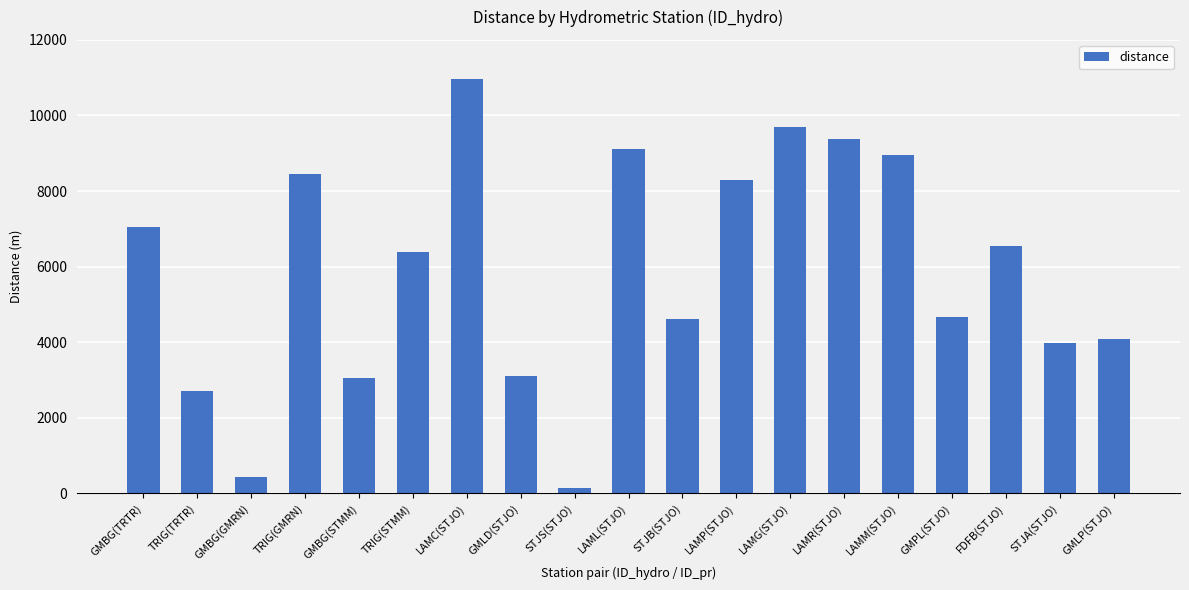

What position from the left is STJS(STJO)?

9